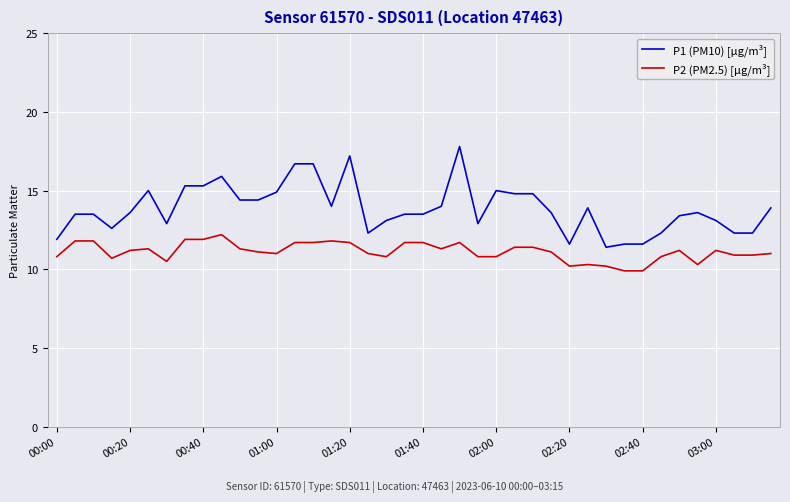

True or false: P1 (PM10) [µg/m³] and P2 (PM2.5) [µg/m³] cross at least once.

False